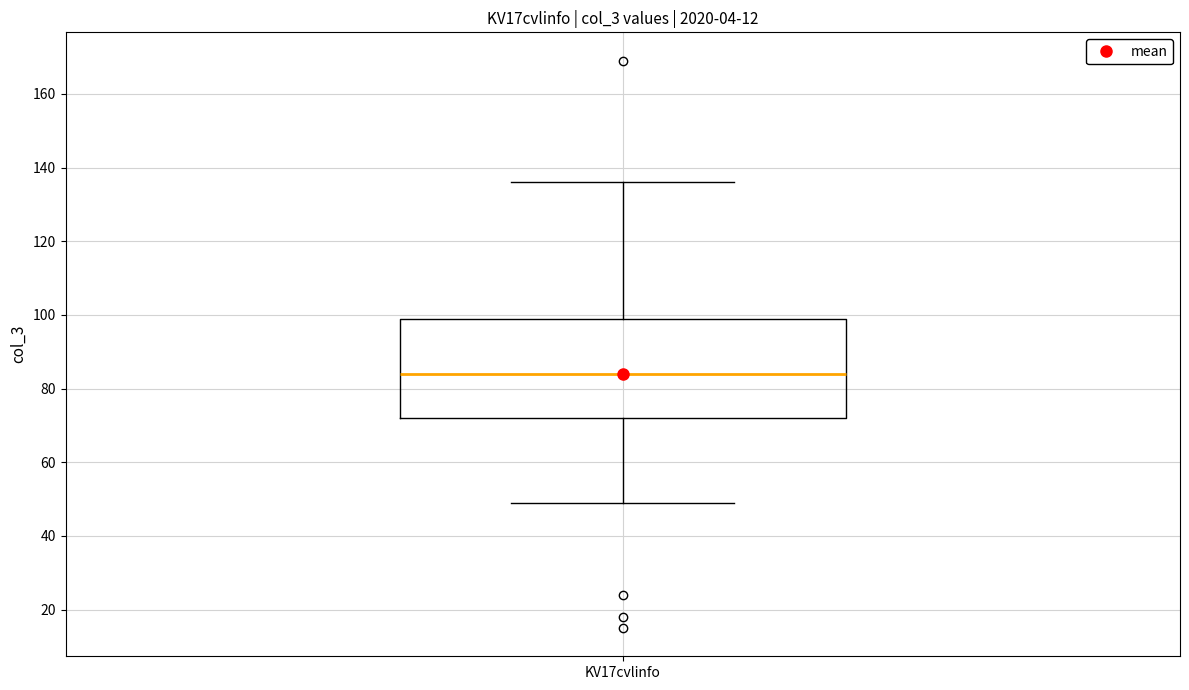

Where is the upper edge of the box for KV17cvlinfo on the y-axis? The values are not printed on the chart, so give them approximately, as read against the axis.

100